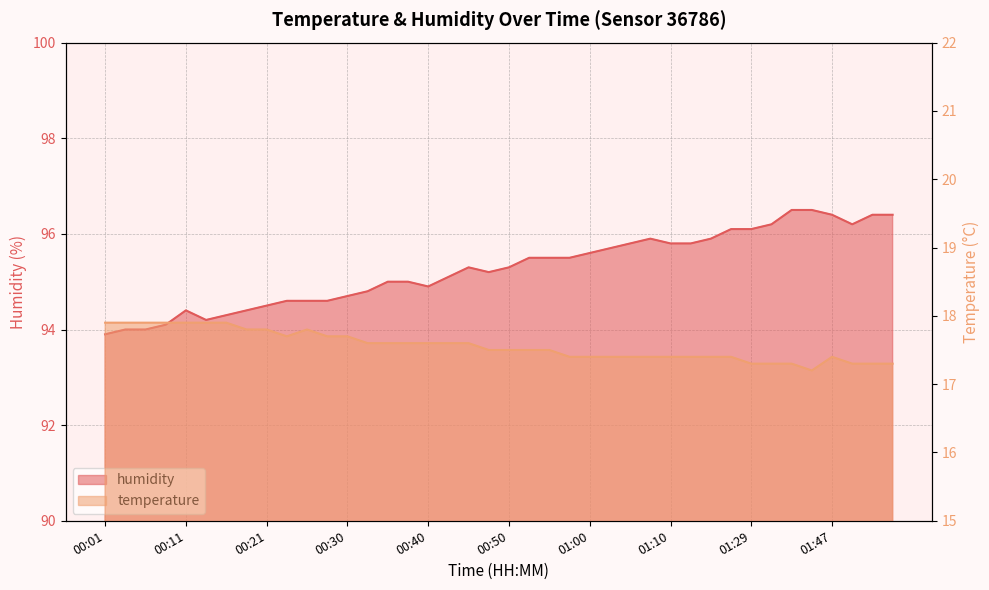

What is the sum of all temperature values?

702.4